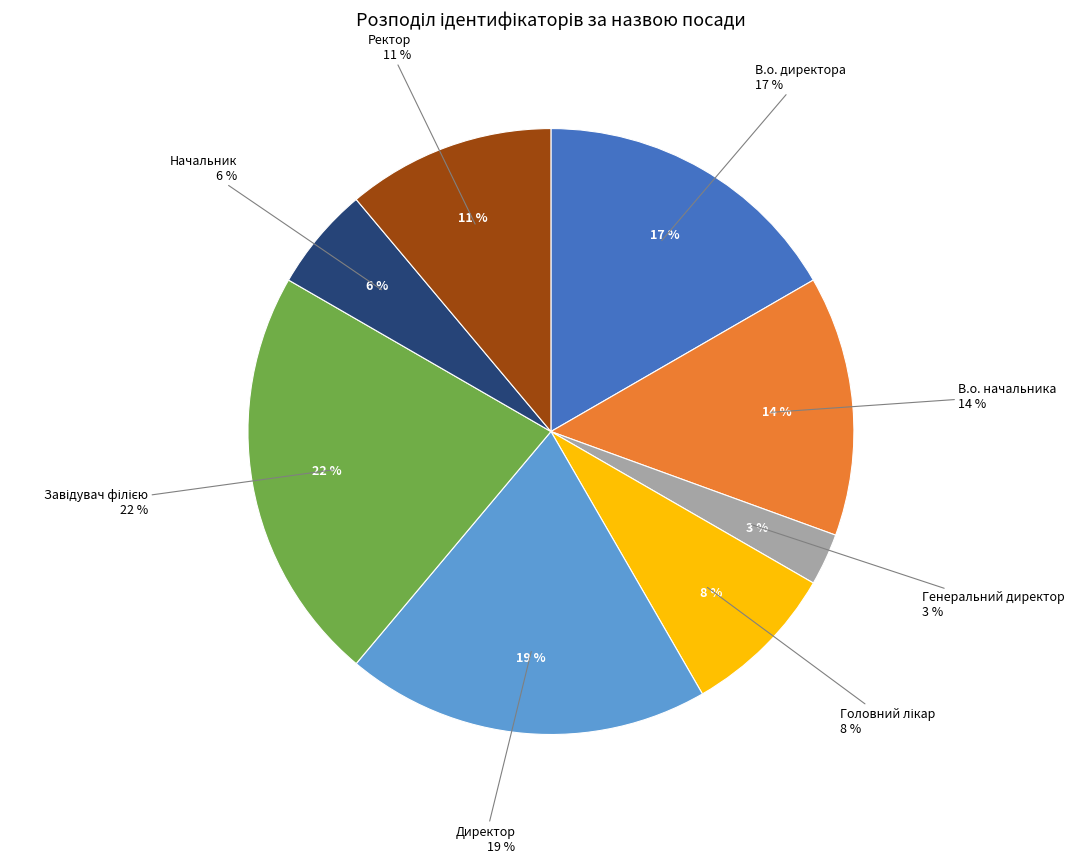

The Директор slice represents 19% of the pie. True or false?

True